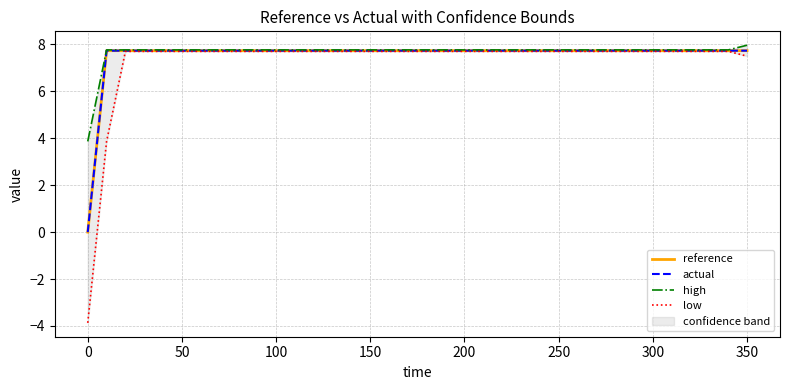

What is the maximum value for actual?

7.7